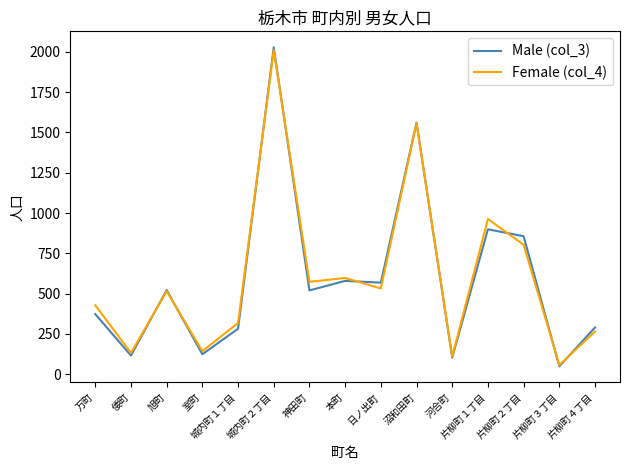

What is the sum of the Female (col_4) values at 片柳町１丁目 and 日ノ出町?

1495